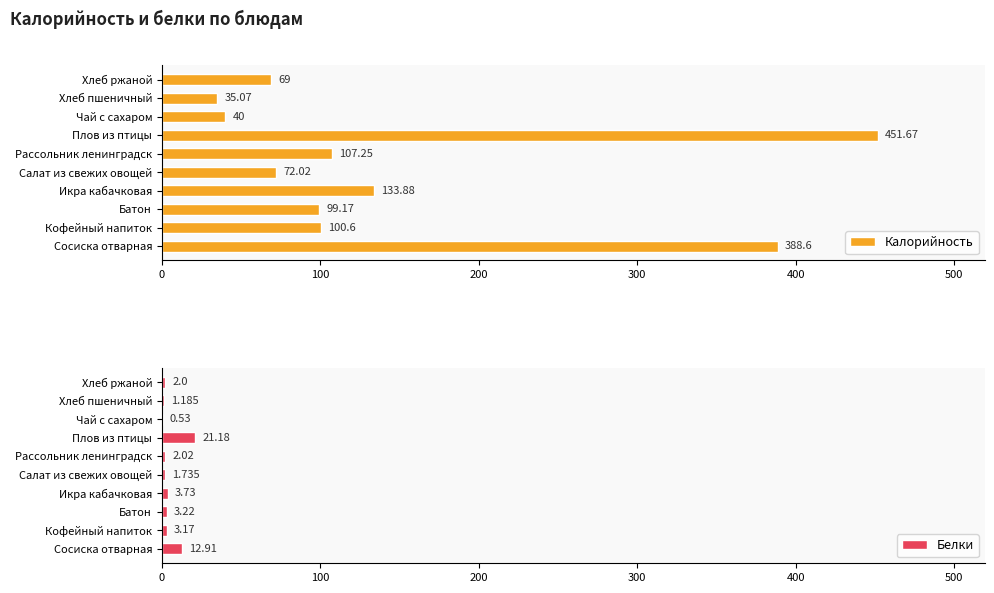

Which category has the highest value in the Белки series?

Плов из птицы